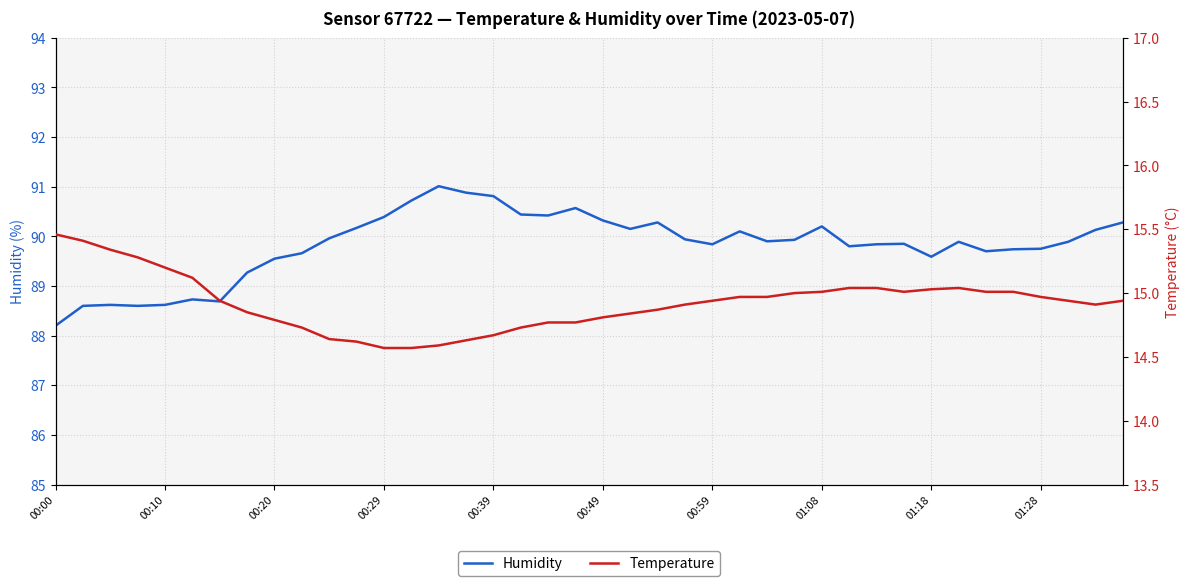

What is the minimum value for Humidity?

88.2